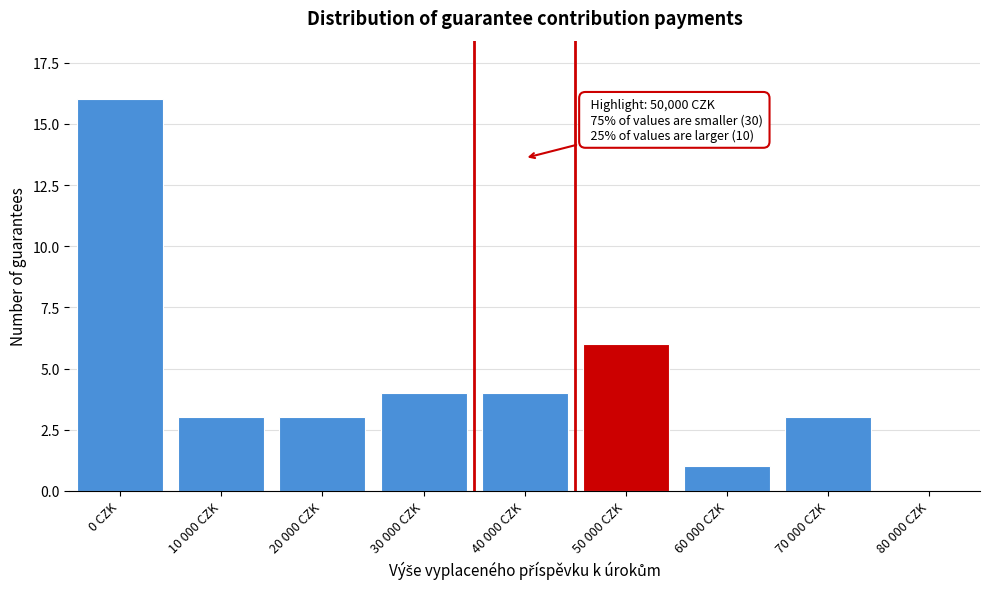

Reading left to right, extract all data points from this chart.

0 CZK=16	10 000 CZK=3	20 000 CZK=3	30 000 CZK=4	40 000 CZK=4	50 000 CZK=6	60 000 CZK=1	70 000 CZK=3	80 000 CZK=0